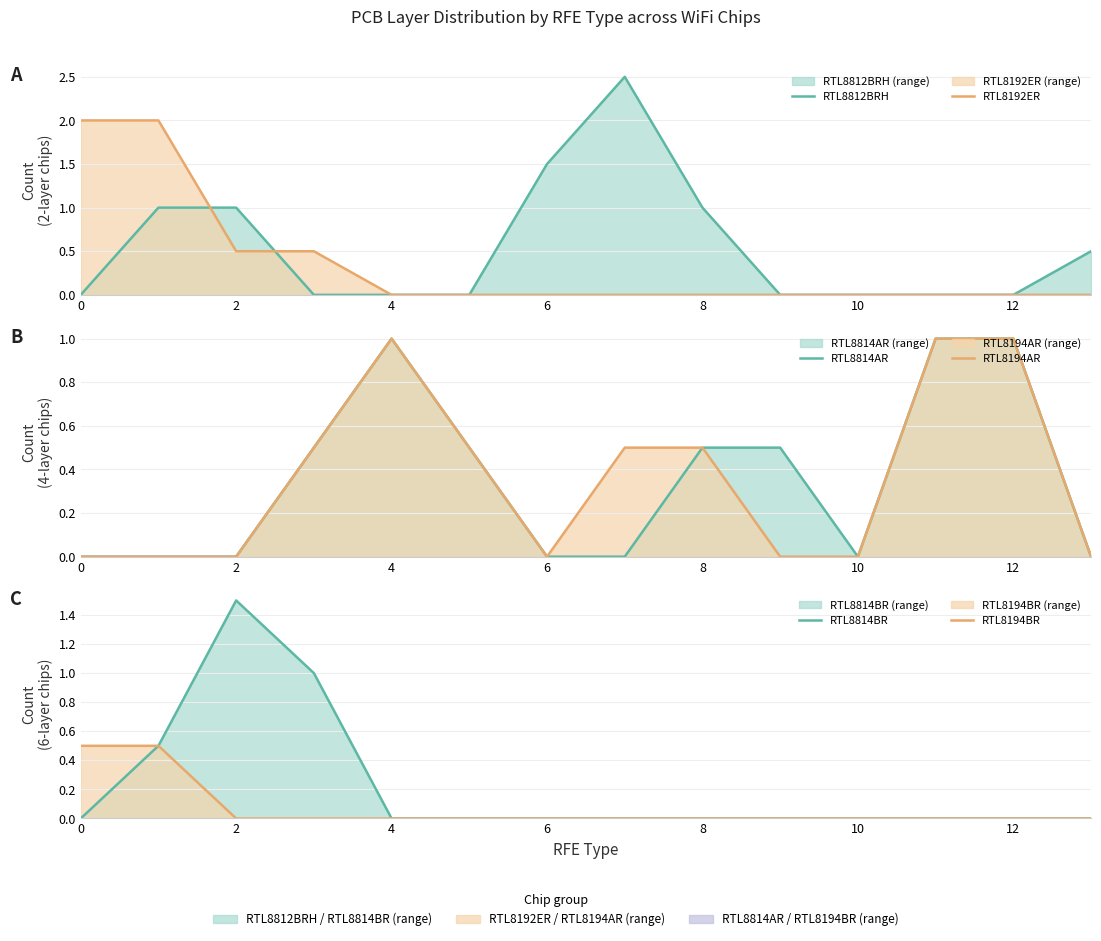

What is the label of the 6th point from the right?

8